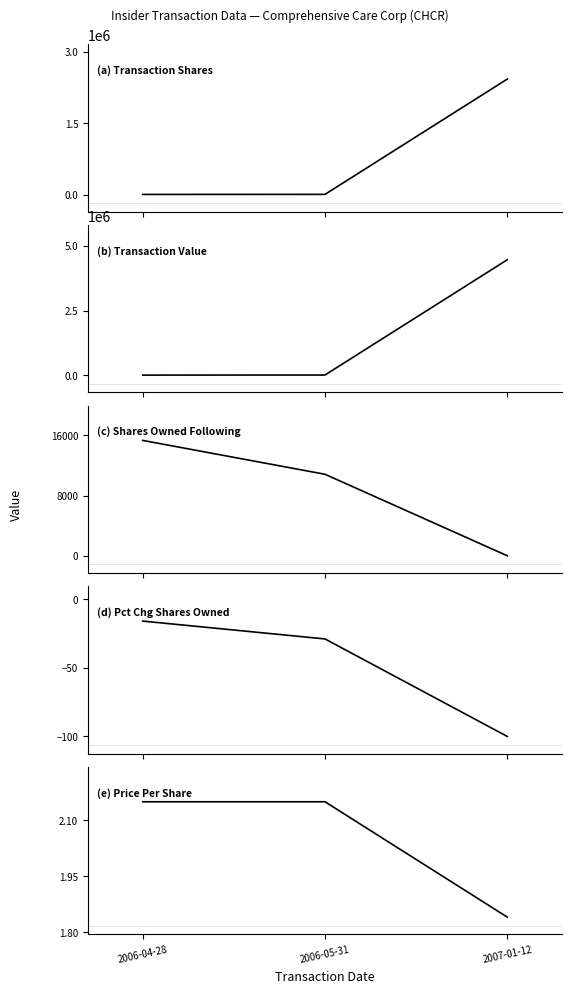

What is the difference between the maximum and minimum values in the Transaction Value series?

4453410.0